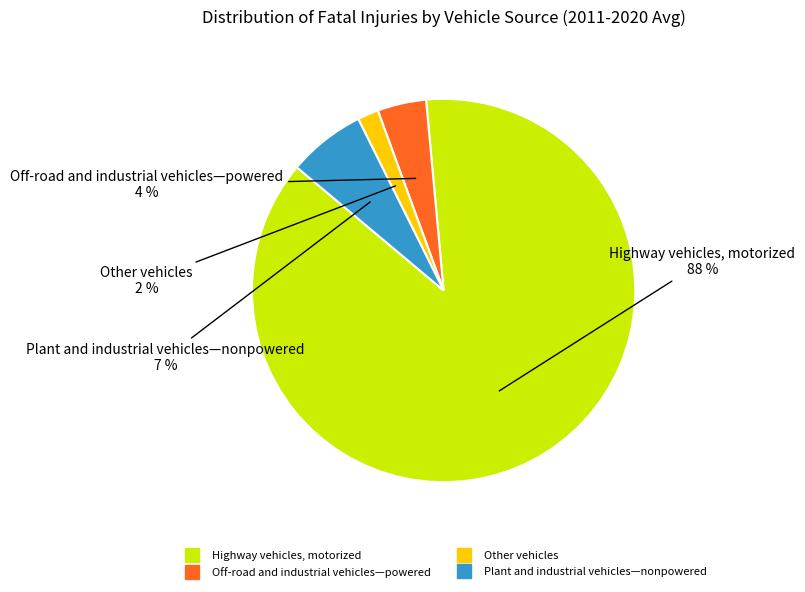

Does any single category account for the majority?

Yes